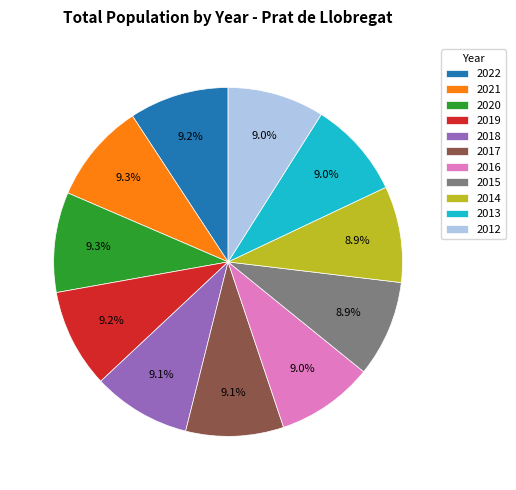

Count the number of slices in the pie.

11